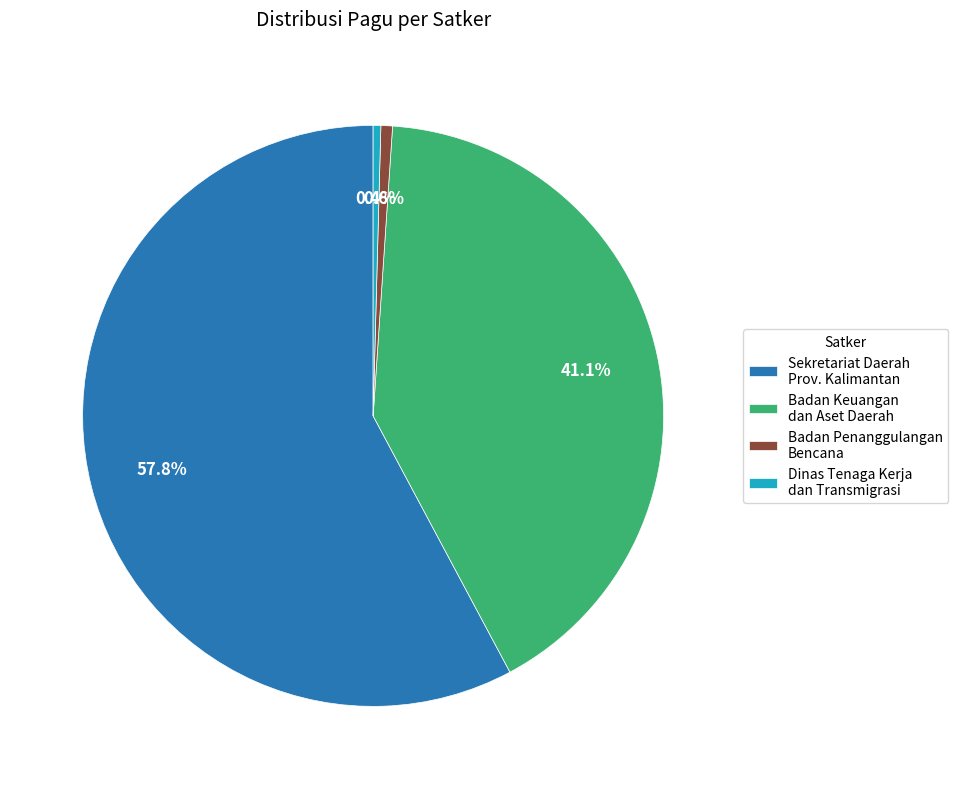

What is the ratio of the value at Sekretariat Daerah Prov. Kalimantan to the value at Badan Keuangan dan Aset Daerah?

1.4